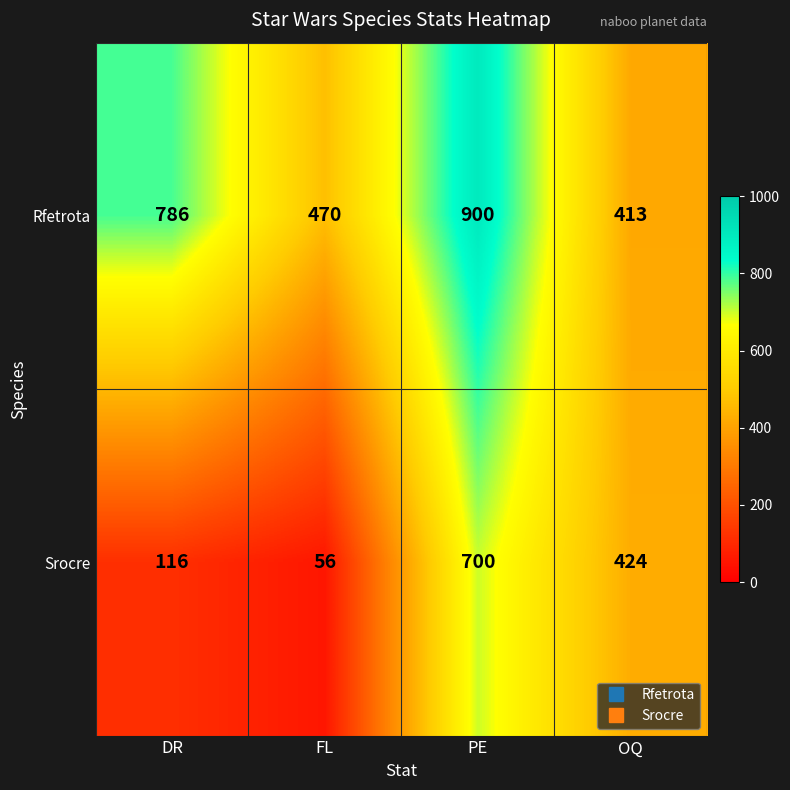

What is the average value of the Rfetrota series?

642